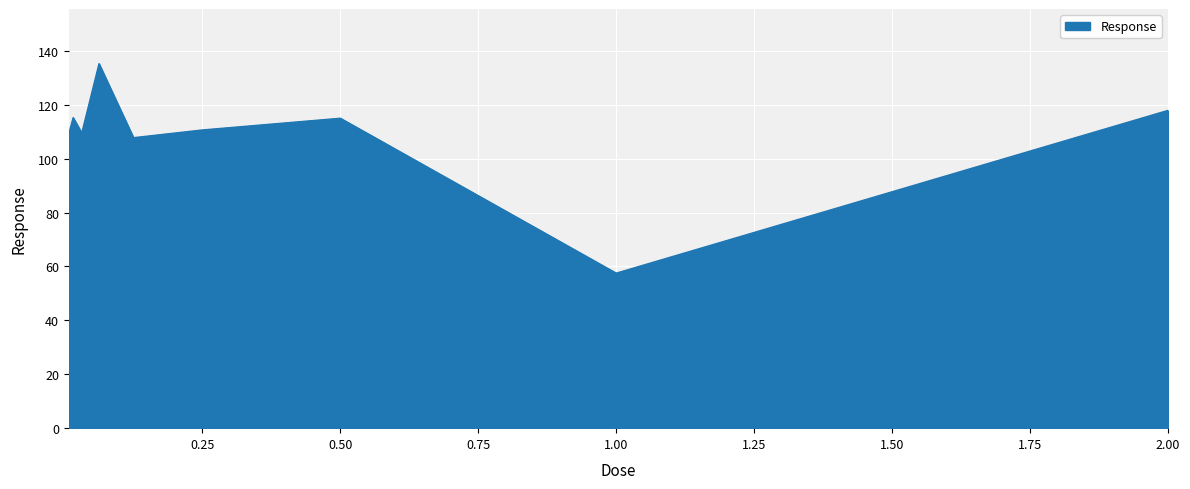

What is the maximum value shown in the chart?

135.2